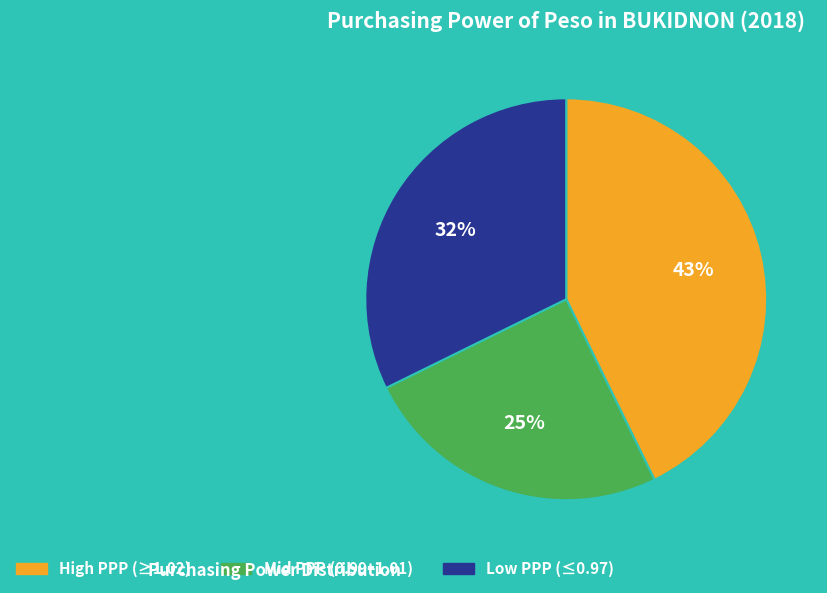

To the nearest percent, what is the difference between the largest and smallest slice percentages?

18%